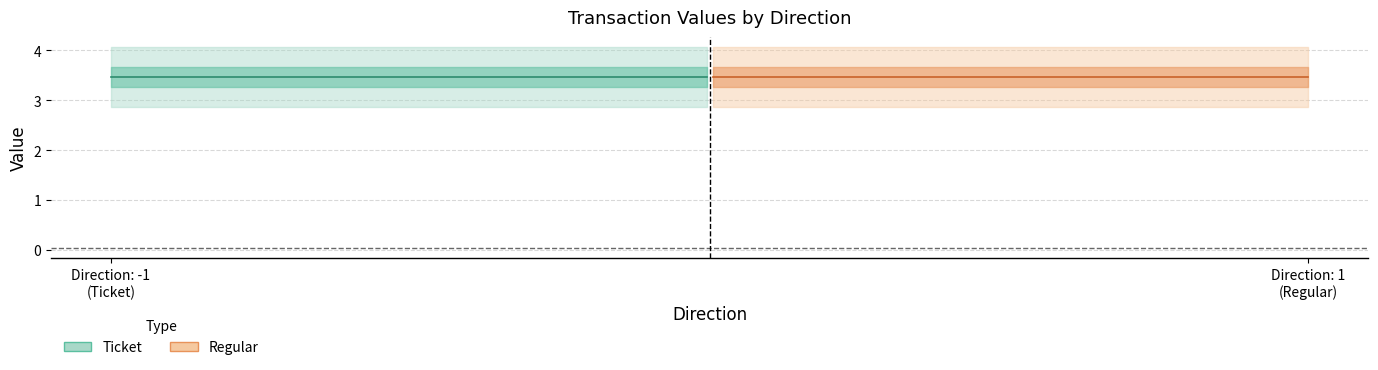

Which has a higher value, 1 or -1?

1